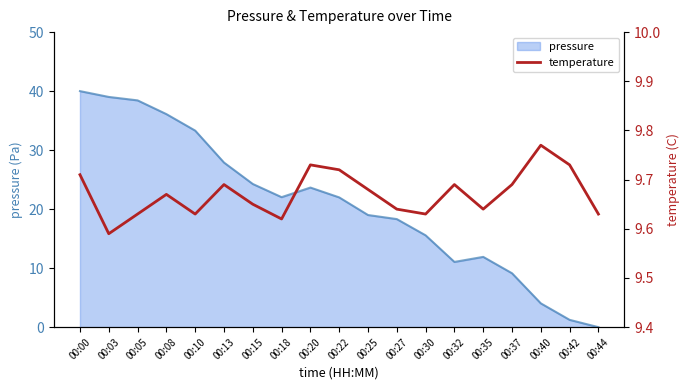

Reading left to right, list all the values displayed in this chart.

9.7	9.6	9.6	9.7	9.6	9.7	9.7	9.6	9.7	9.7	9.7	9.6	9.6	9.7	9.6	9.7	9.8	9.7	9.6